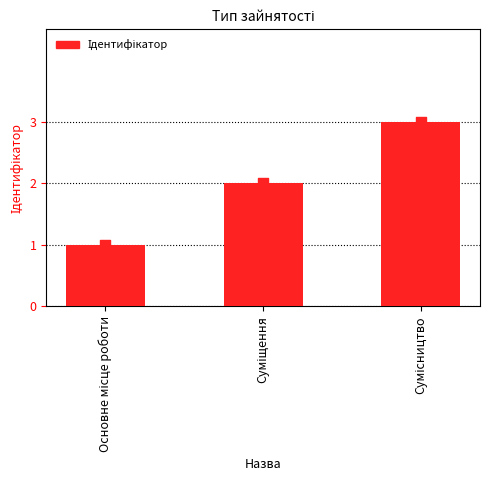

What is the change in value from Основне місце роботи to Суміщення?

+1